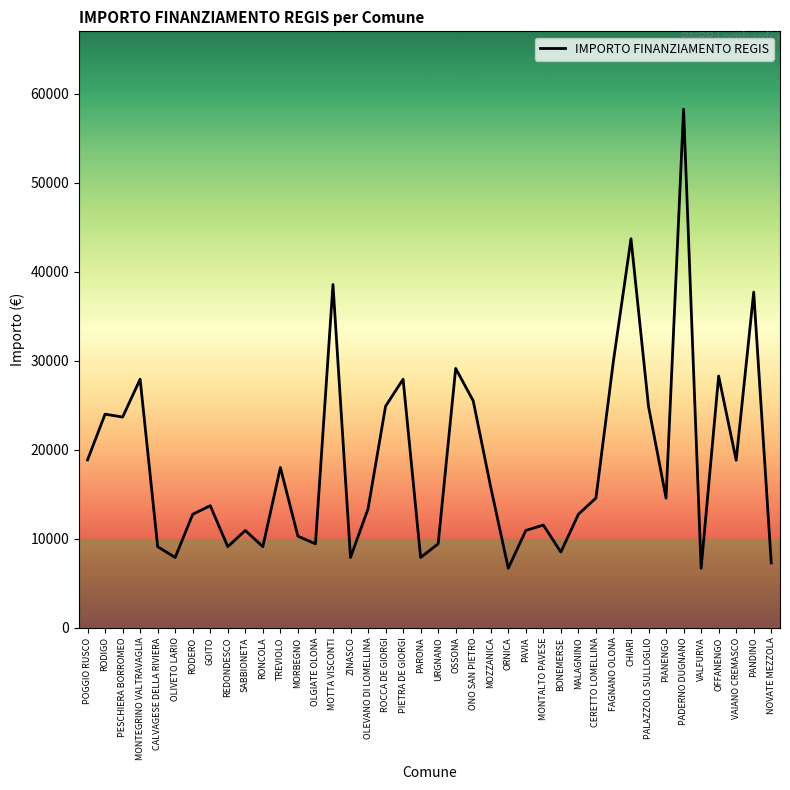

What is the difference between the values at CERETTO LOMELLINA and TREVIOLO?

3429